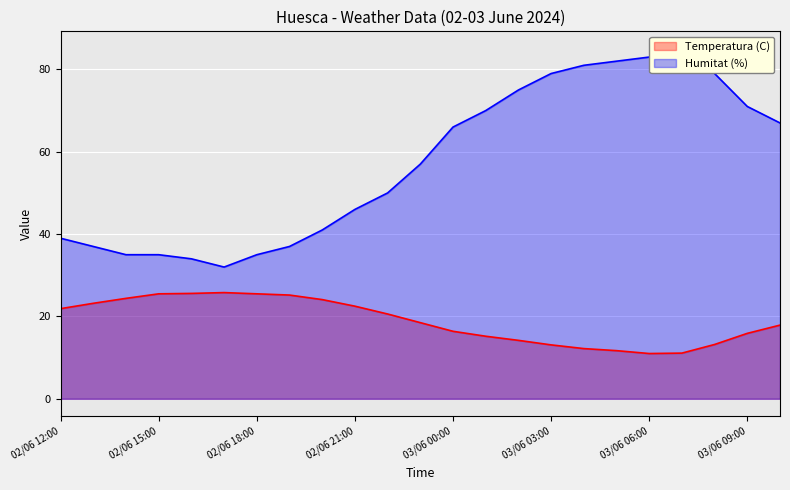

Which label corresponds to the largest value in the chart?

03/06 07:00